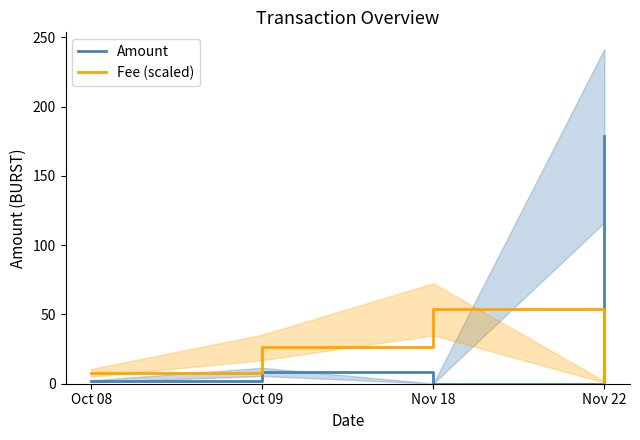

True or false: Fee (scaled) has more than 2 points higher than both neighbors.

False